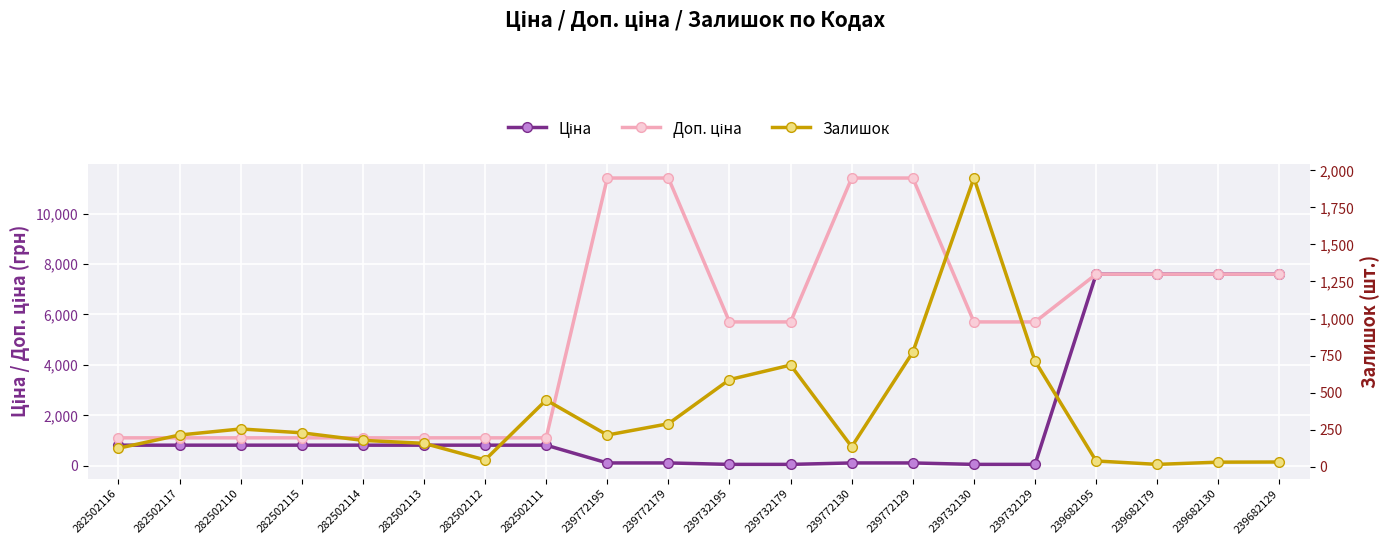

What position from the right is 239772129?

7